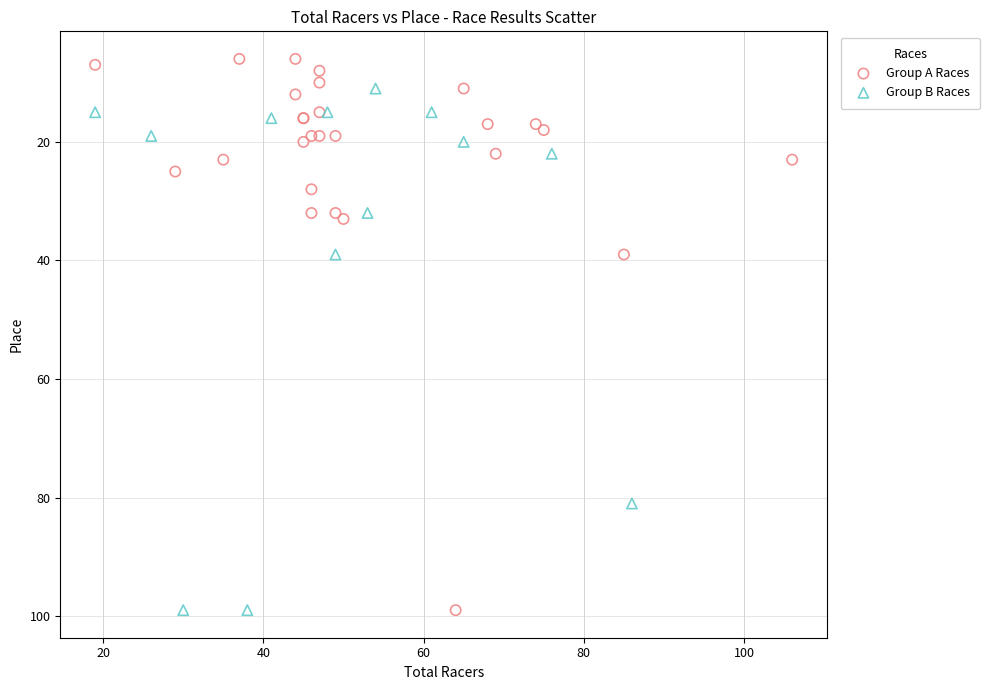

What are all the series names shown in the legend?

Group A Races, Group B Races